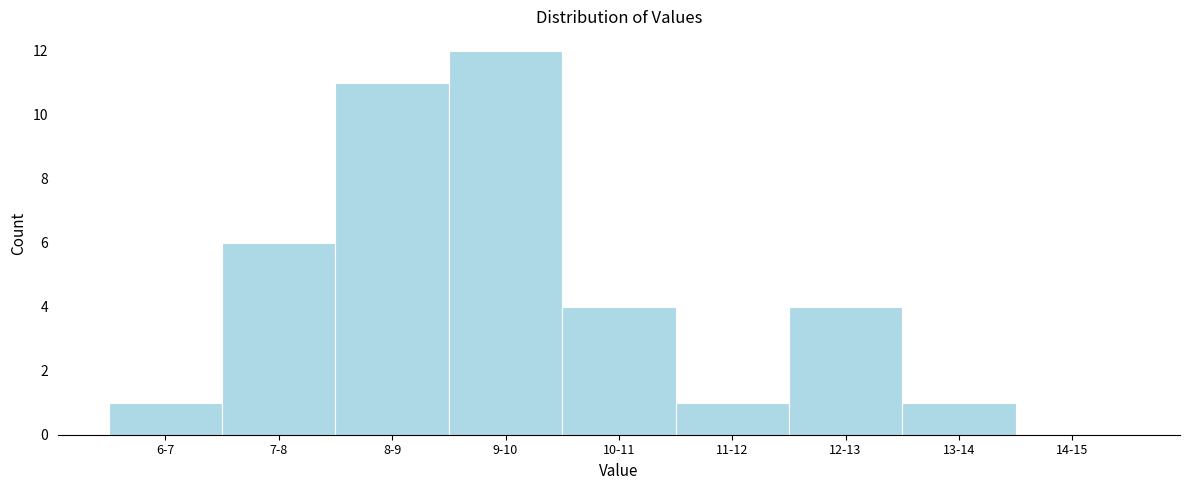

Reading left to right, extract all data points from this chart.

6-7=1	7-8=6	8-9=11	9-10=12	10-11=4	11-12=1	12-13=4	13-14=1	14-15=0